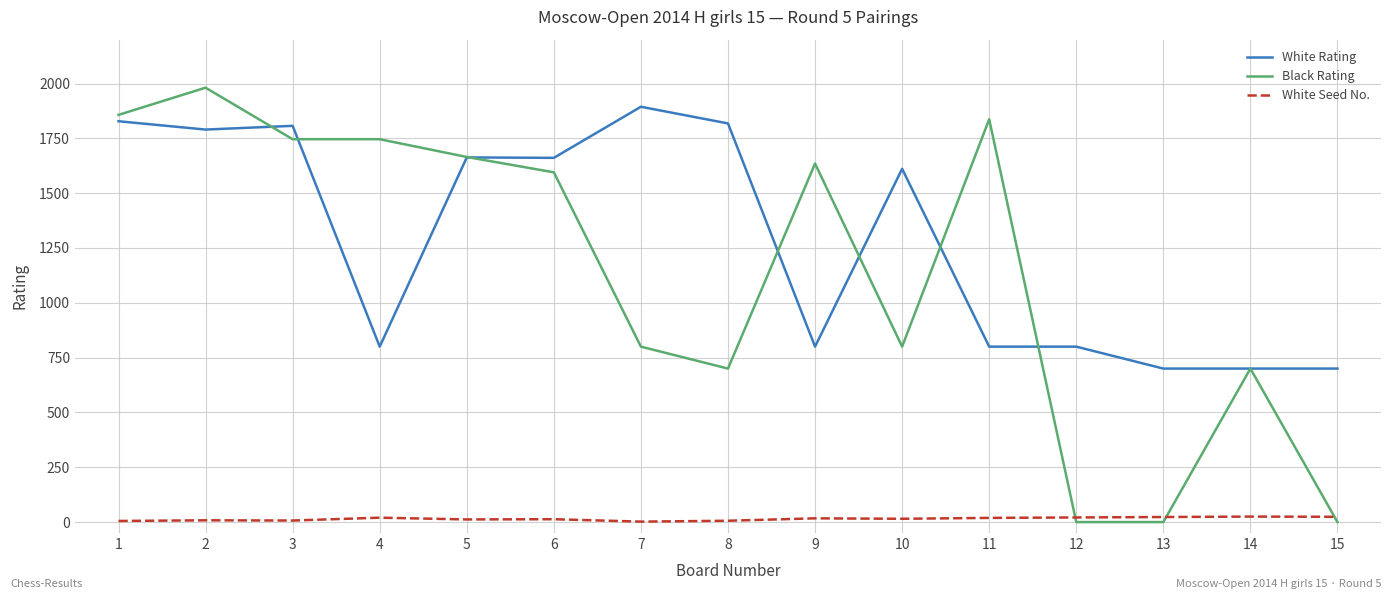

Count the number of data series in this chart.

3